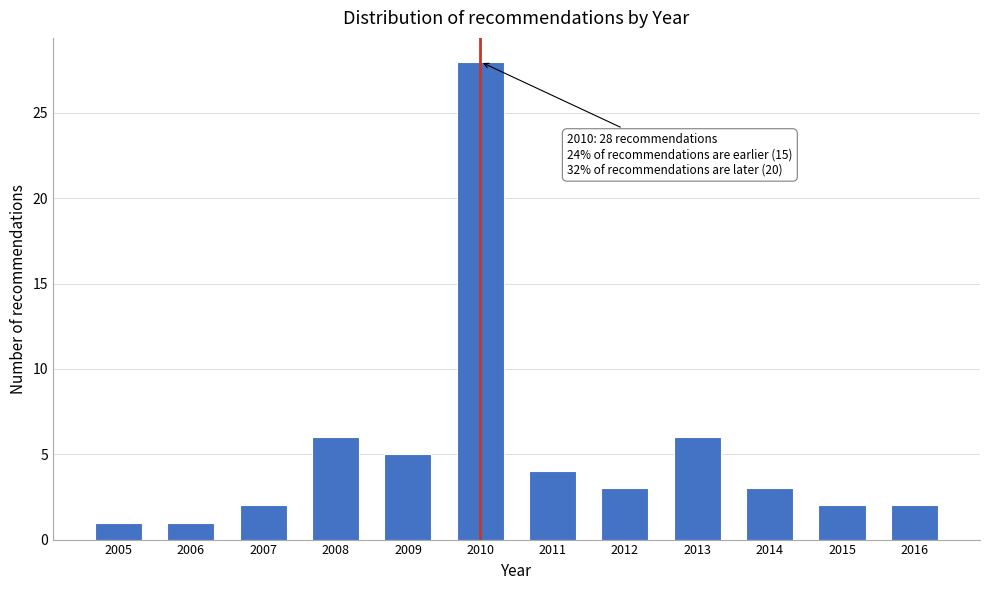

Reading left to right, extract all data points from this chart.

1	1	2	6	5	28	4	3	6	3	2	2